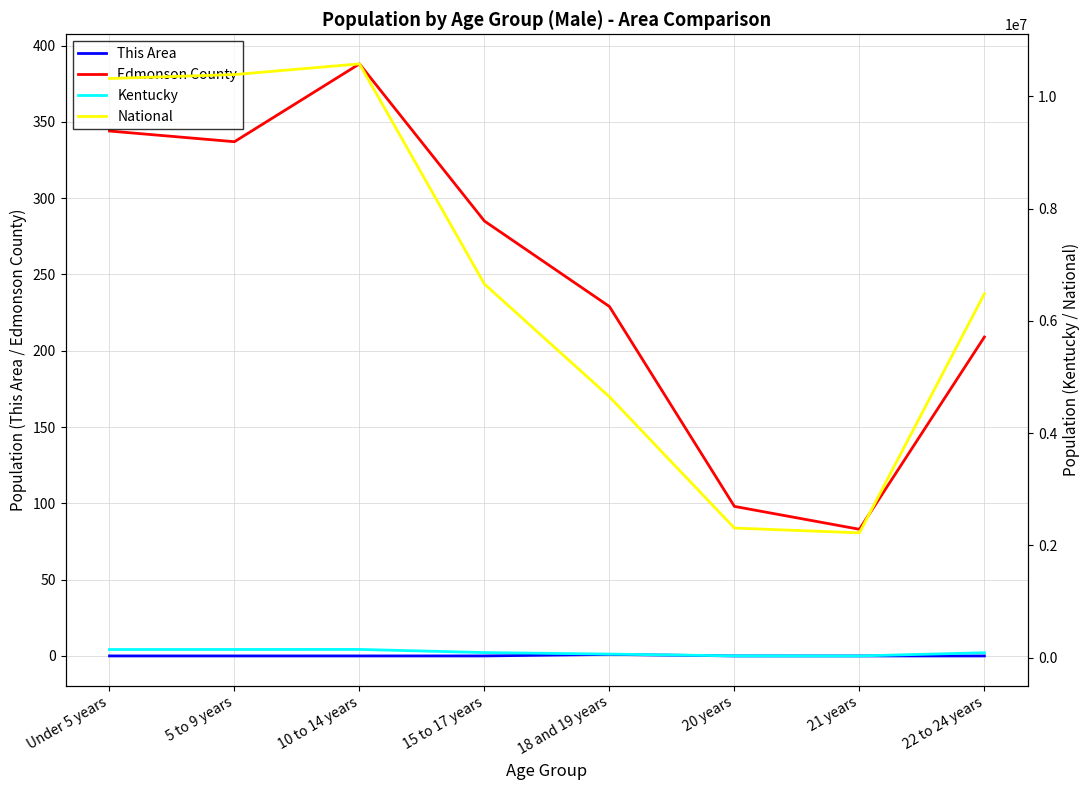

What is the average value of the Edmonson County series?

247